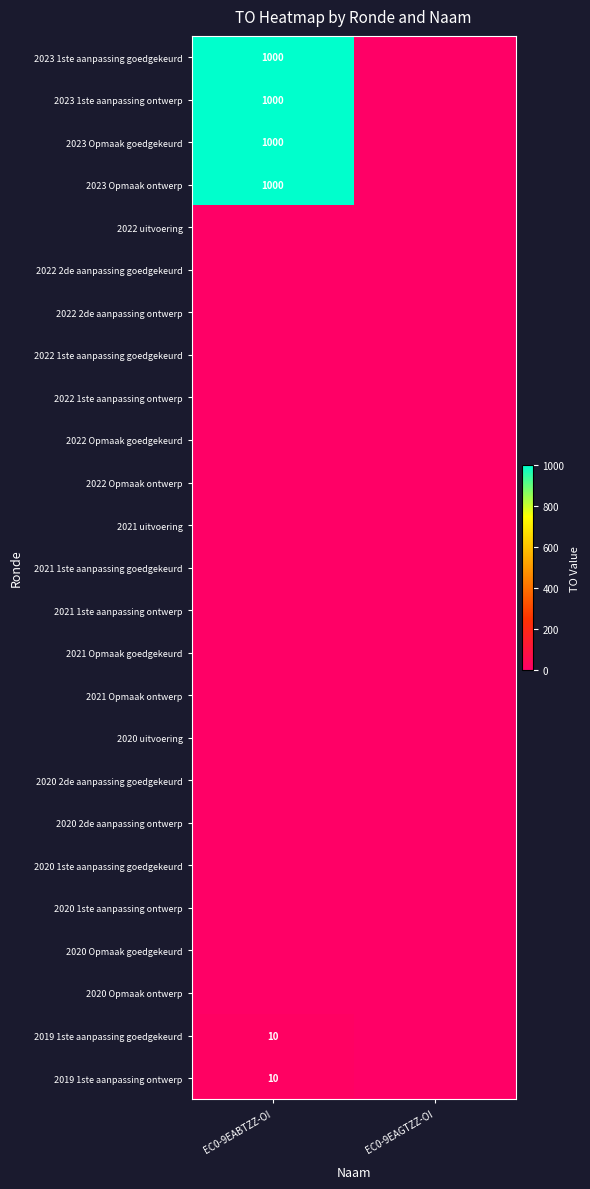

Which has a higher value, EC0-9EABTZZ-OI or EC0-9EAGTZZ-OI?

EC0-9EABTZZ-OI